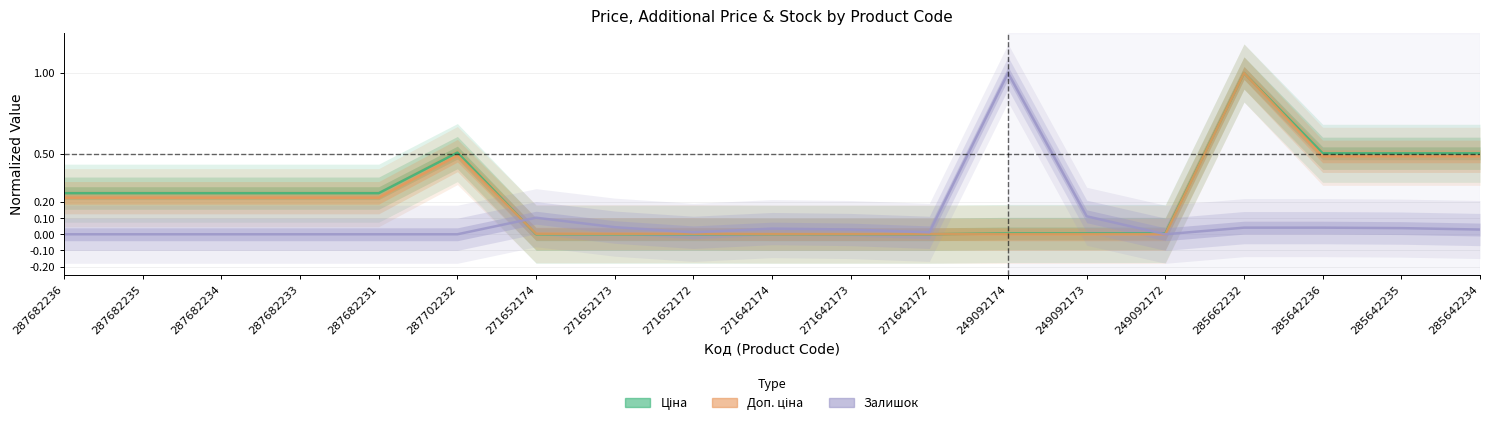

Between 287682236 and 249092174, which is larger?

287682236